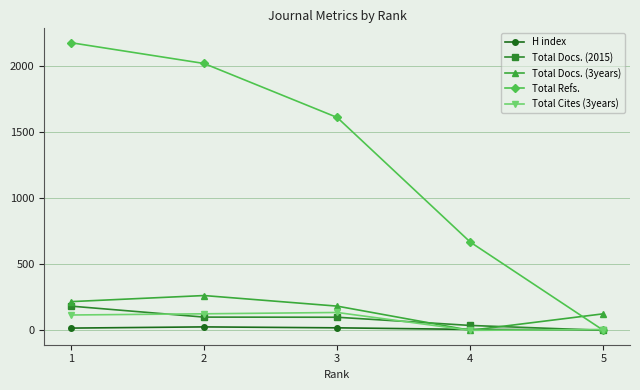

What is the spread (max minus min) of values at 2?

1991